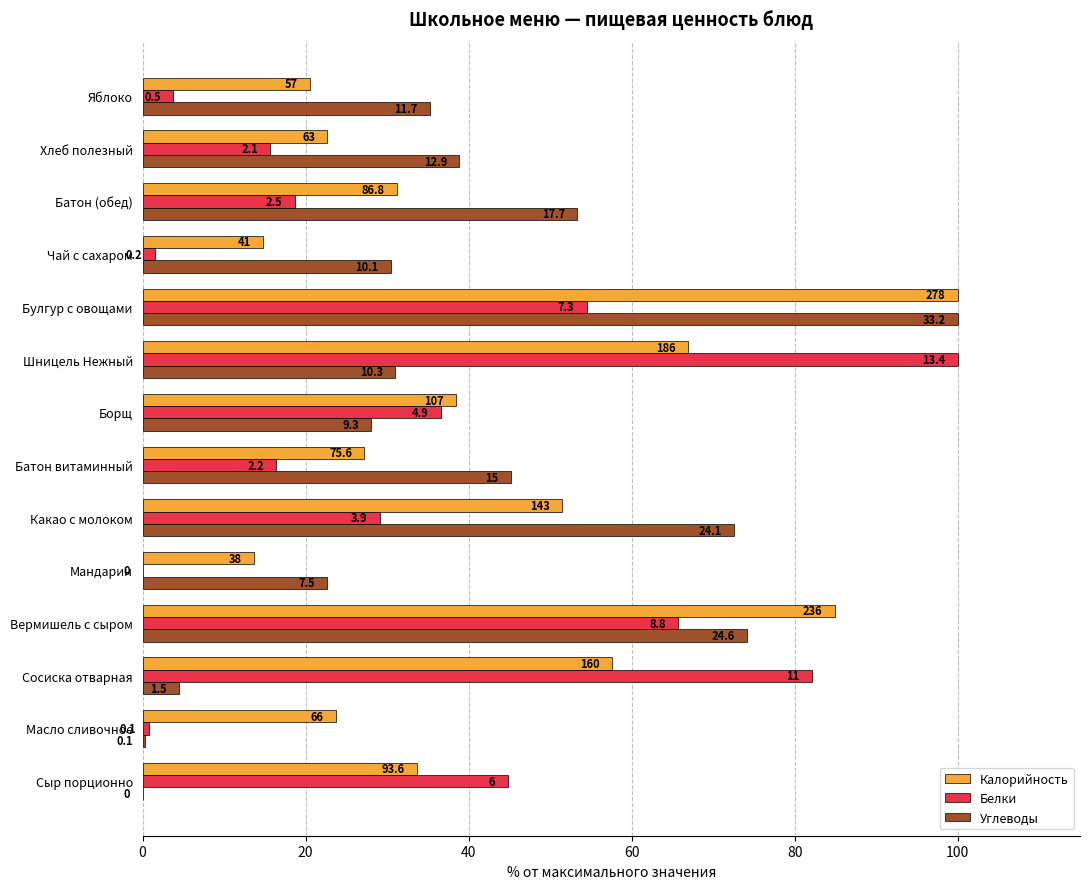

What are all the series names shown in the legend?

Калорийность, Белки, Углеводы